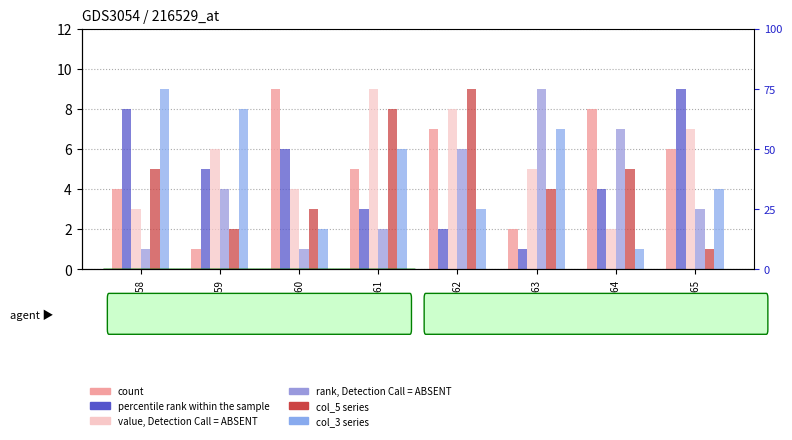

Are the bars grouped side by side (vs. stacked)?

Yes